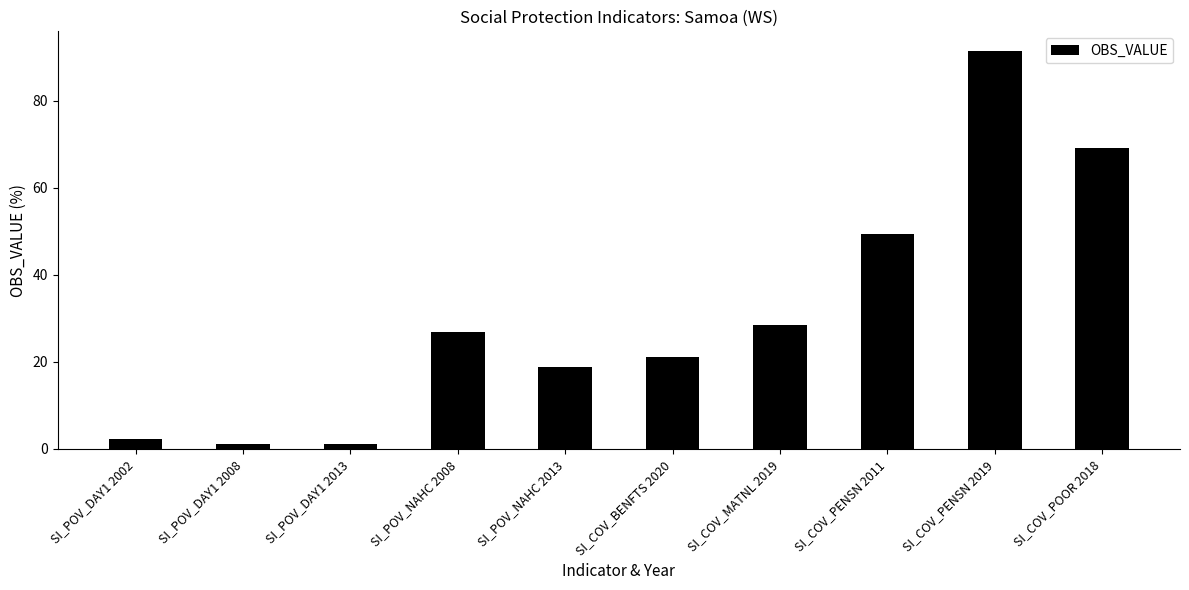

How many categories are shown in the chart?

10